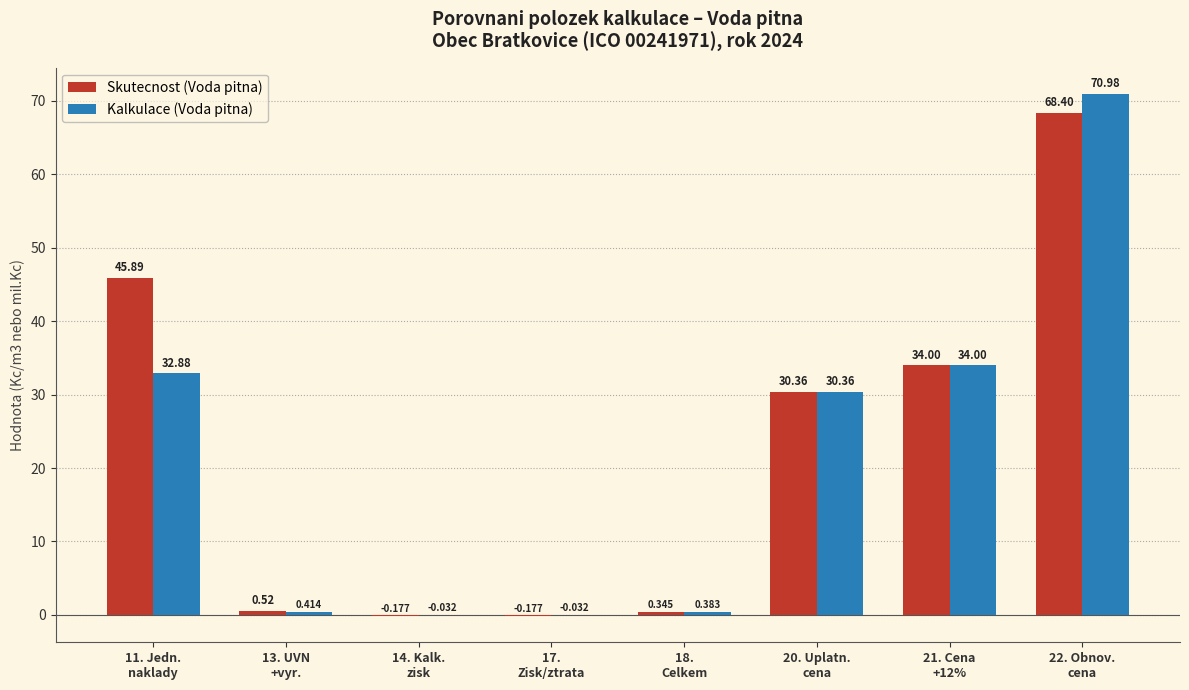

Which series has the largest total across all categories?

Skutecnost (Voda pitna)